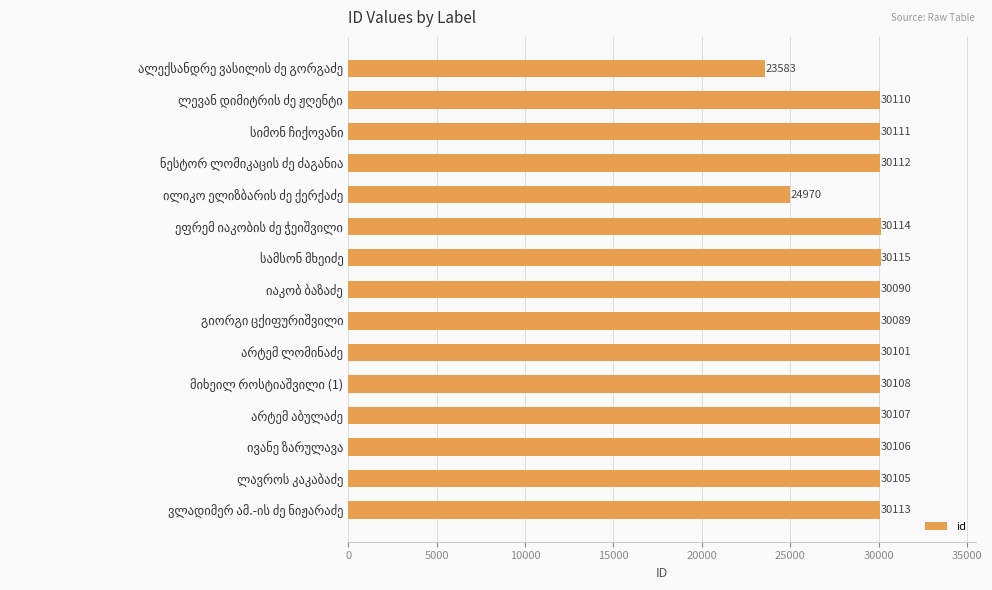

How many data points are less than 30107?

7